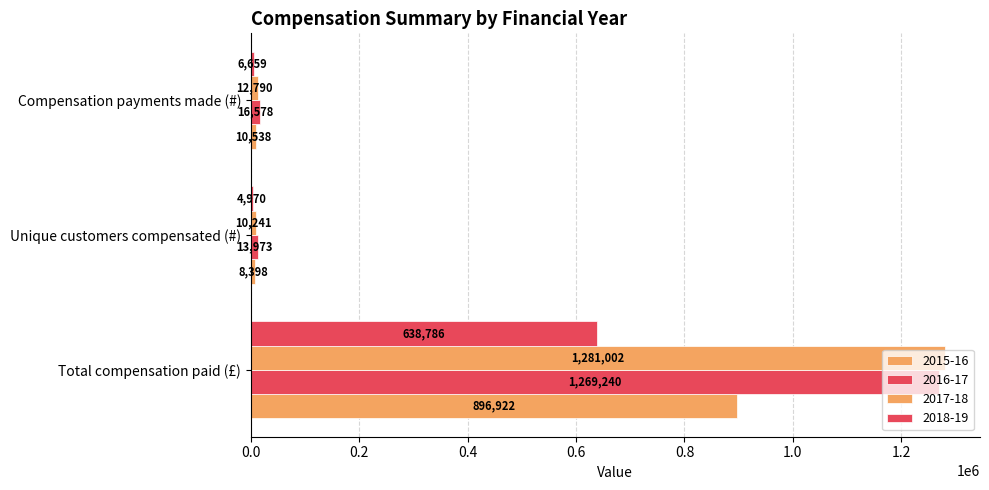

How many categories are shown in the chart?

3